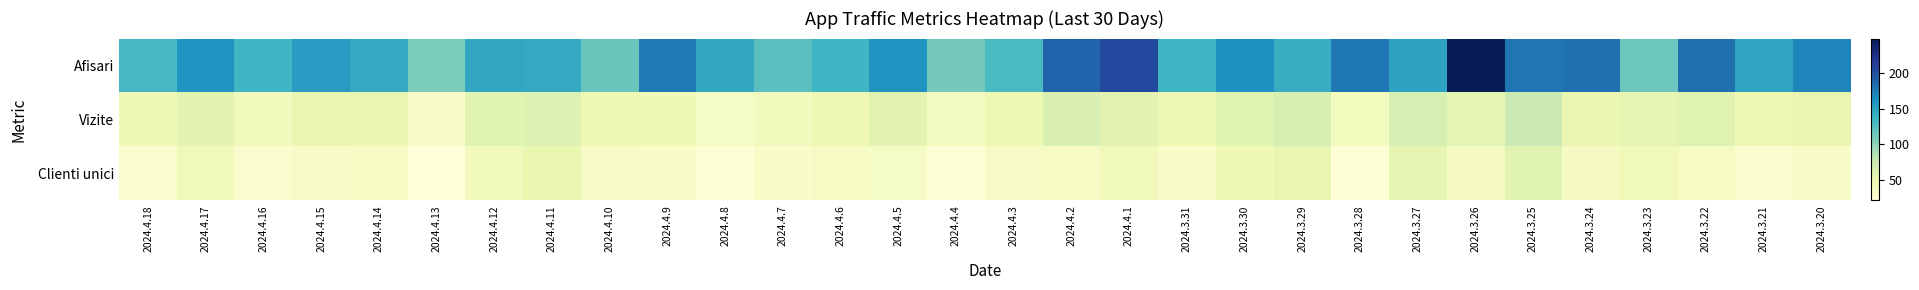

Count the number of categories in the chart.

30